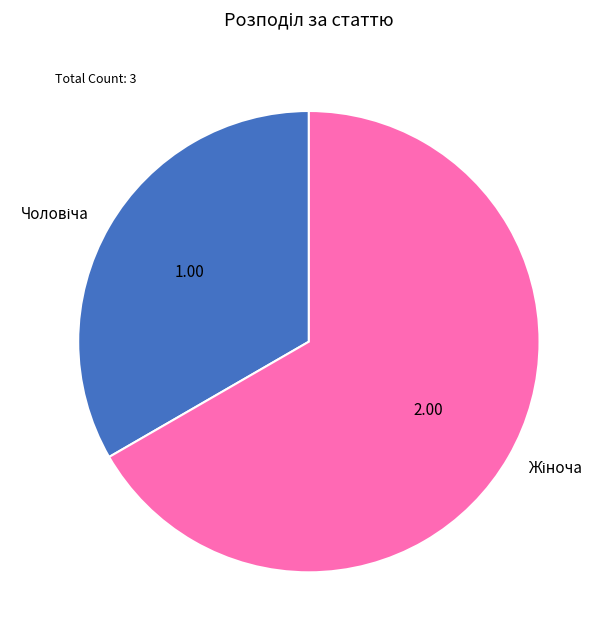

Does any single category account for the majority?

Yes